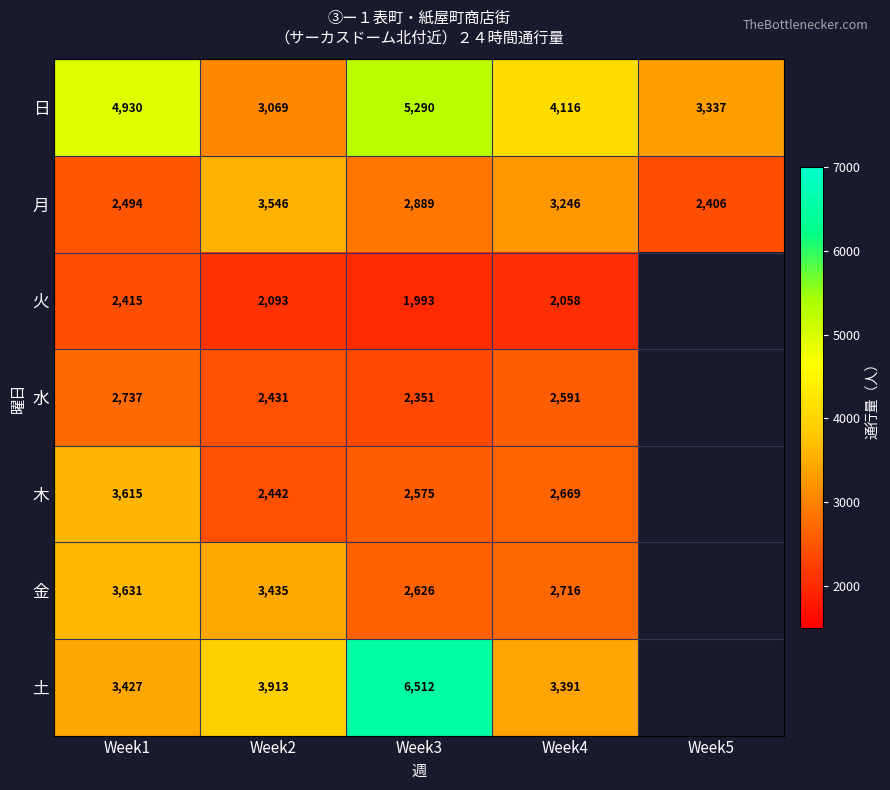

How many data points does each series have?

5